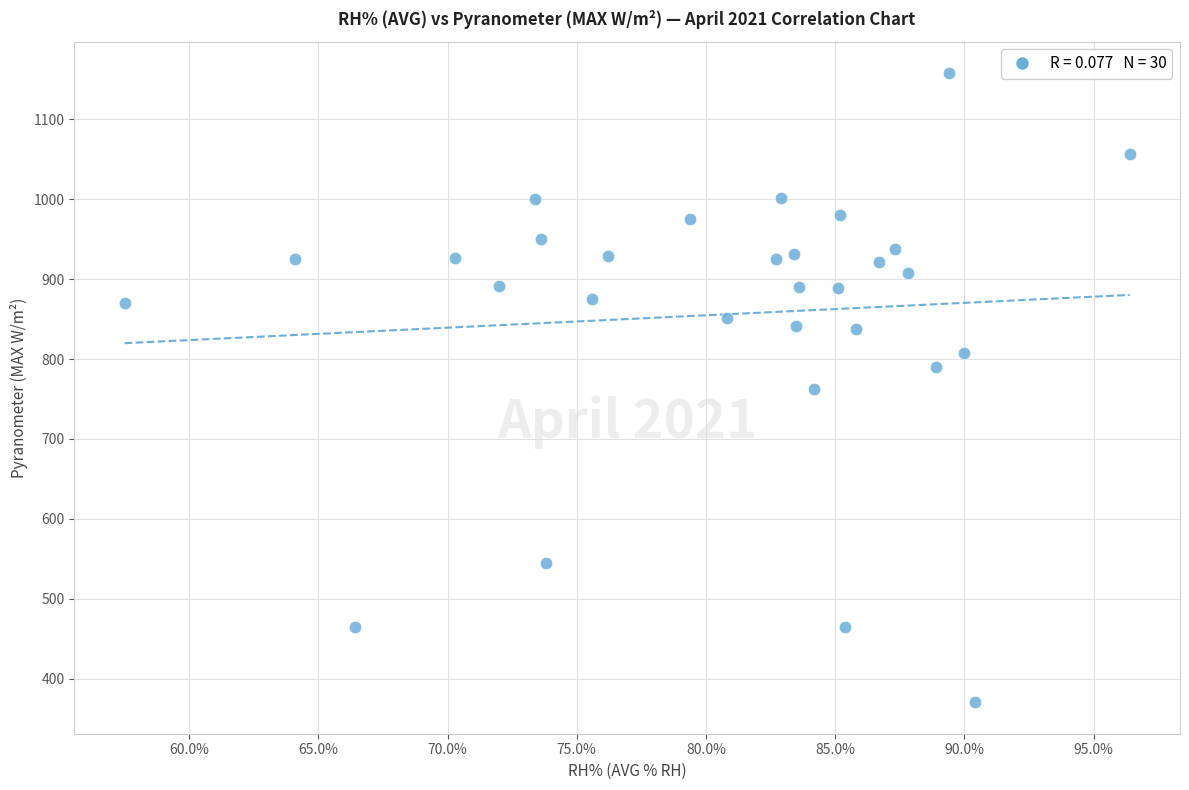

What is the range of X values (max minus min)?

38.9